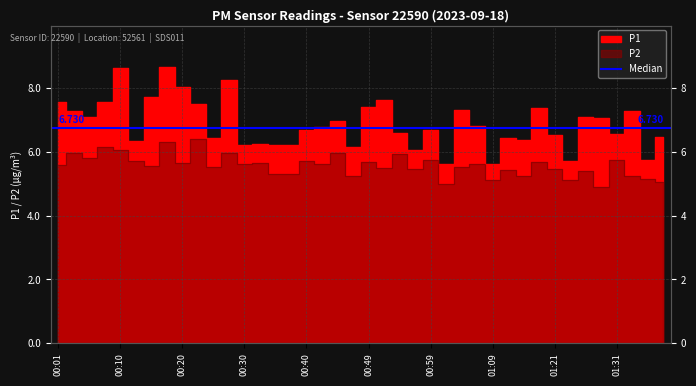

Which label corresponds to the smallest value in the chart?

01:29